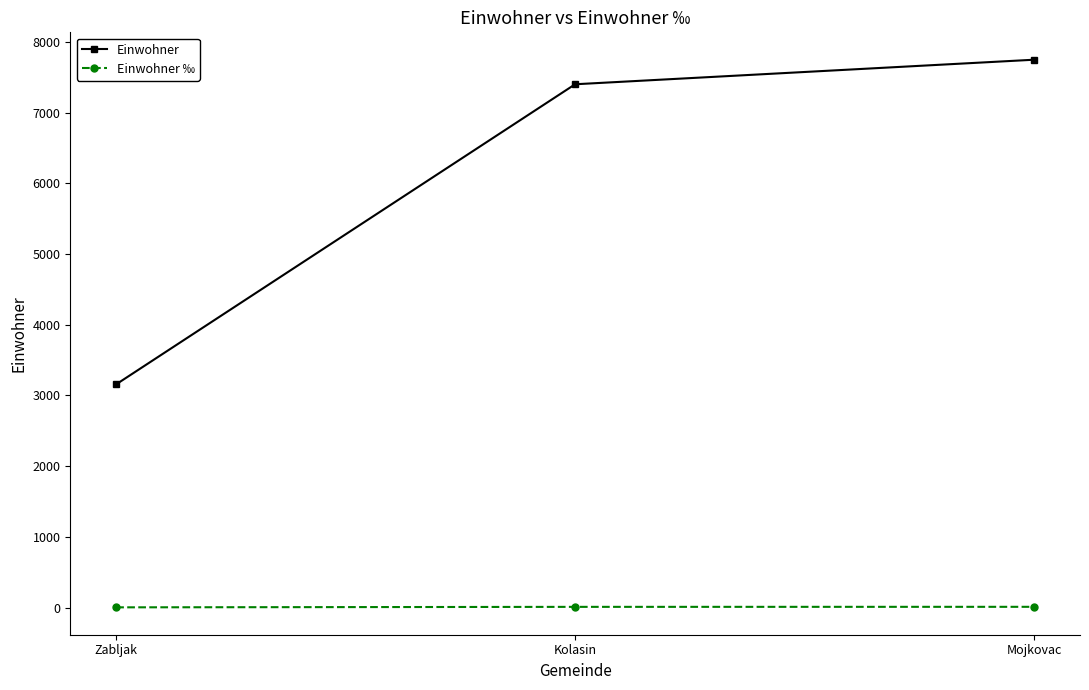

What is the label of the 2nd point from the right?

Kolasin